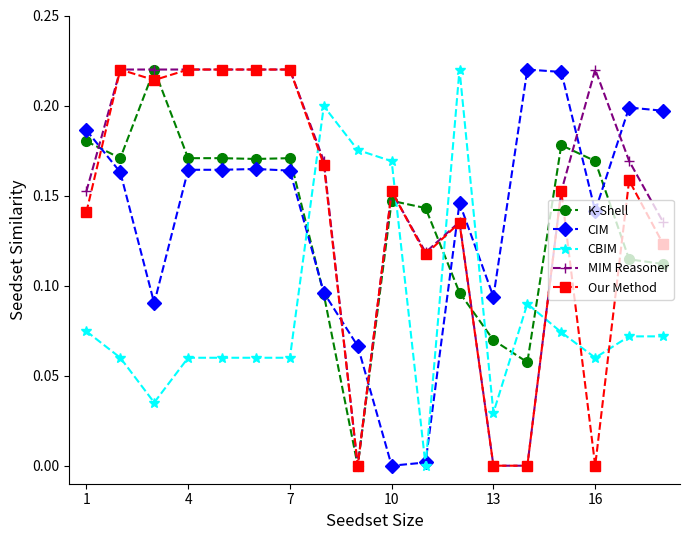

How many positive values does the CIM series have?

17